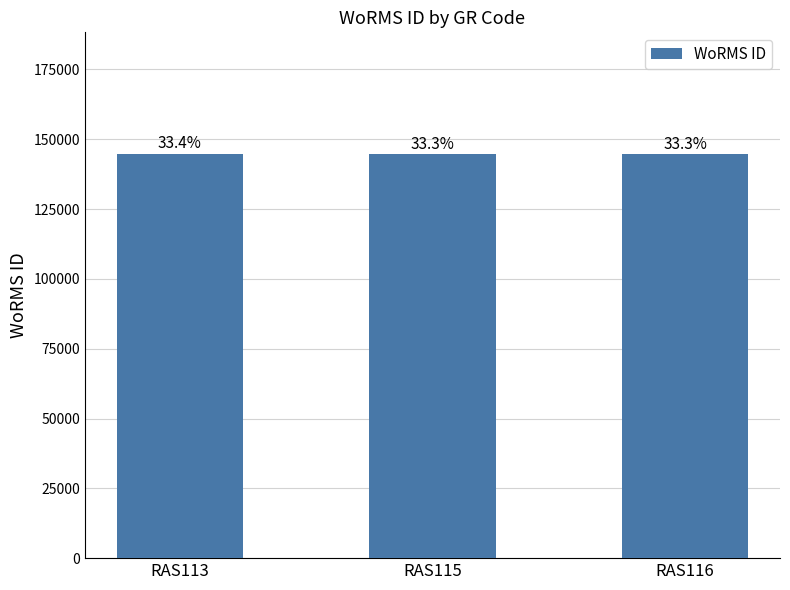

What is the average value?

144707